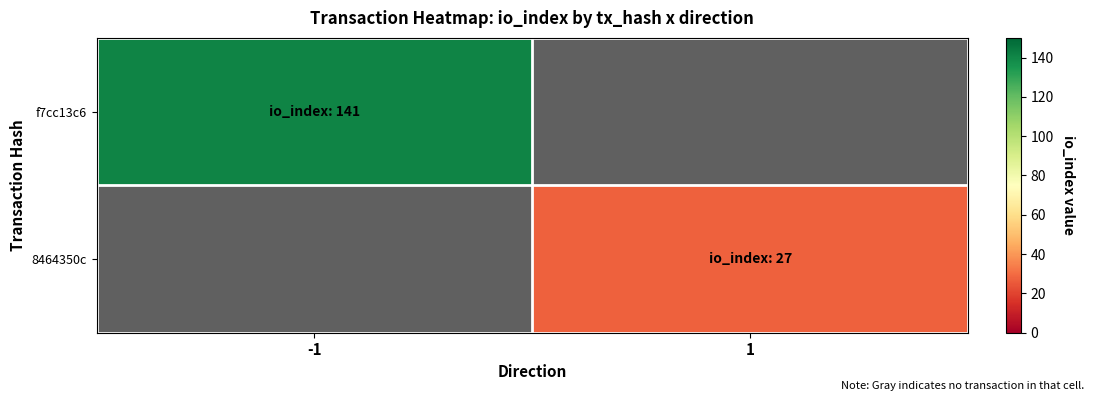

List the series in order of their peak value, lowest first.

8464350c, f7cc13c6